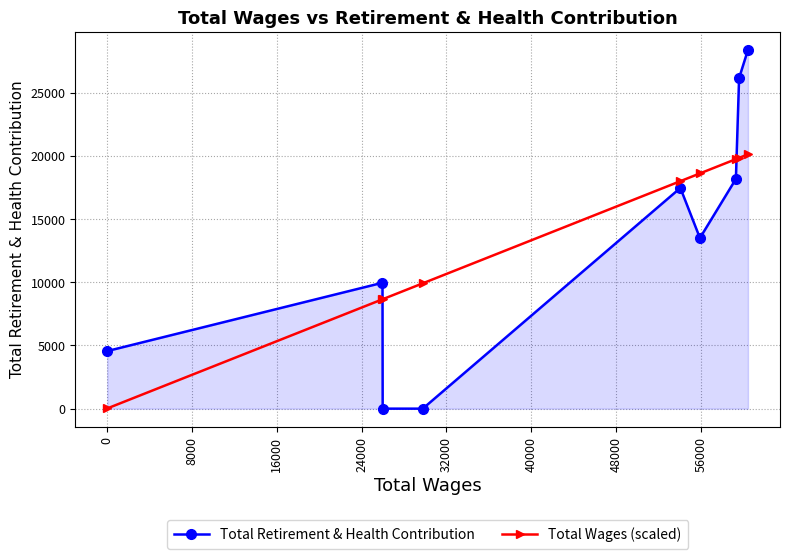

What is the value of the Total Retirement & Health Contribution point at the 1st from the left?

4560.0